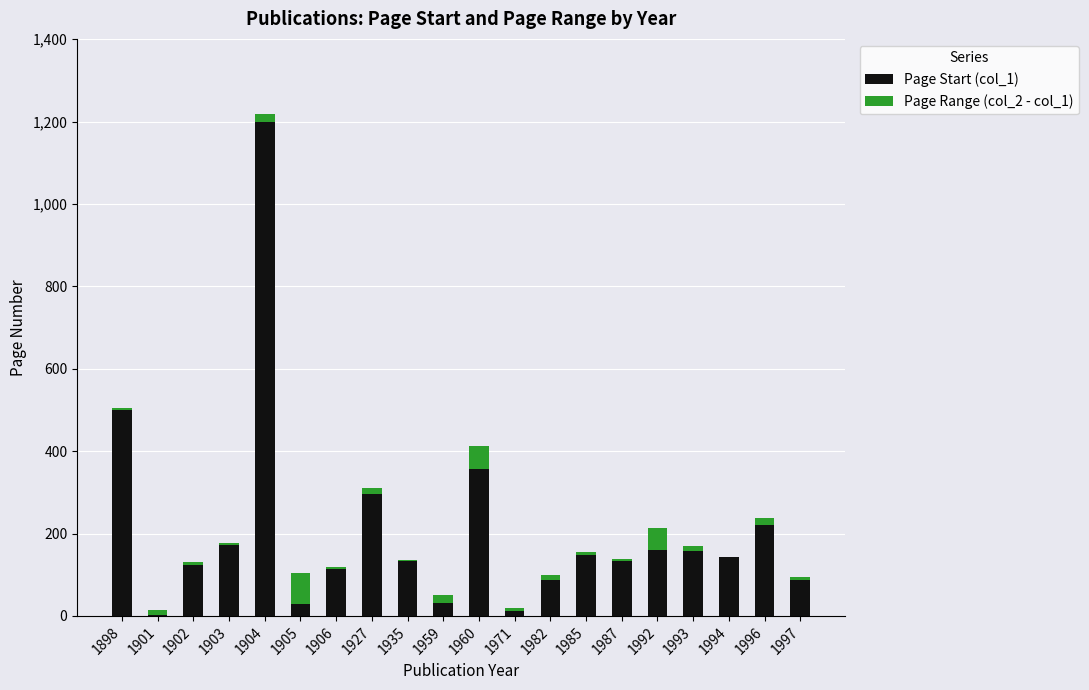

At which category is the sum across all series the highest?

1904